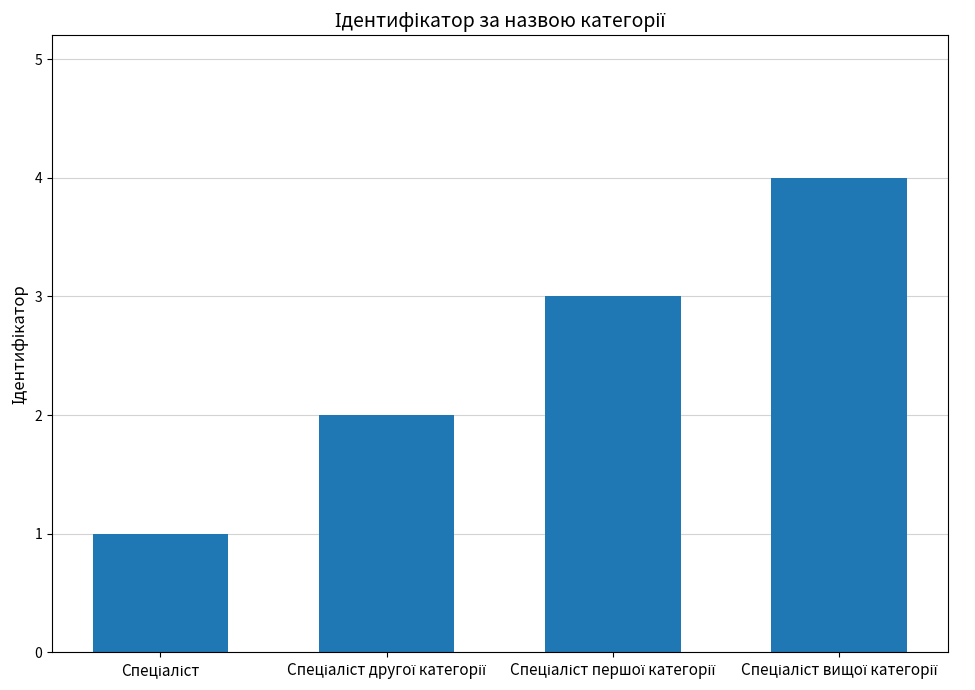

What is the difference between the maximum and minimum values?

3